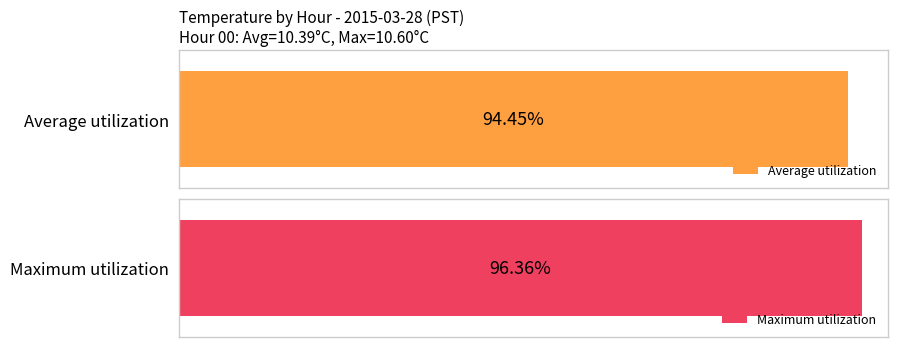

Which series has the largest range (max minus min)?

Maximum utilization